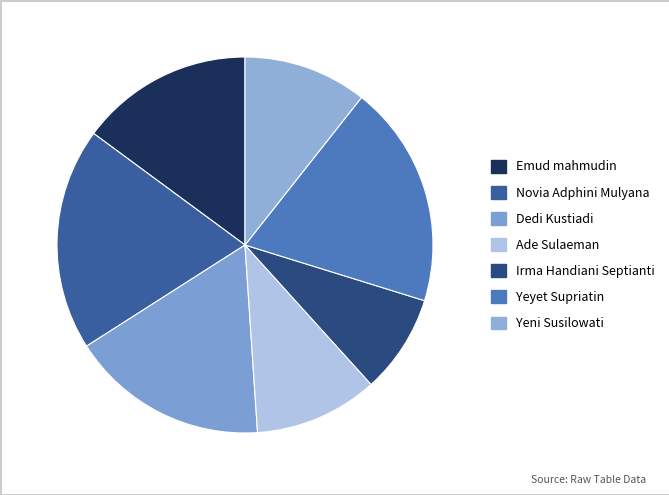

Is it true that Yeni Susilowati is 11% of the pie?

True